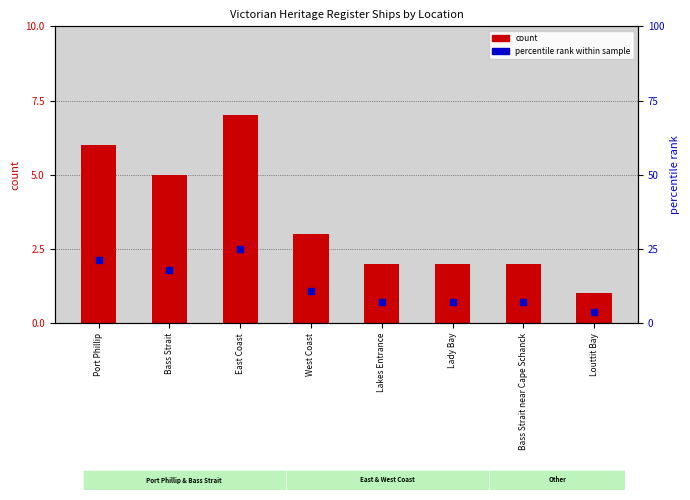

Is the value of count at Lakes Entrance greater than the value of percentile rank at Lakes Entrance?

No